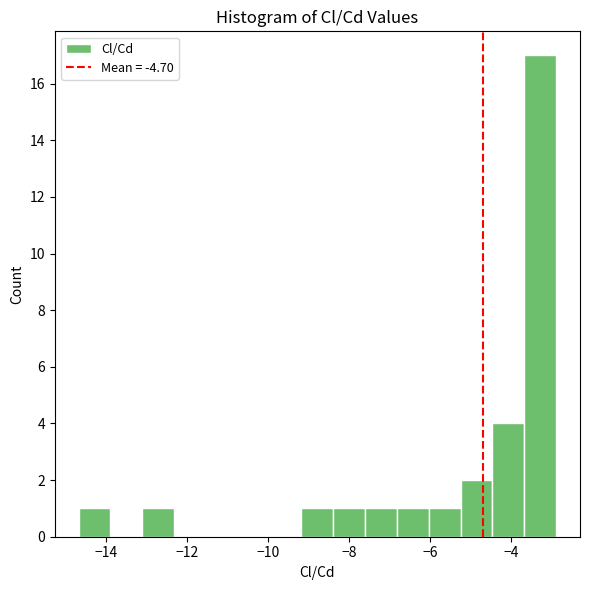

Read against the x-axis, roughly where is the centre of the tallest bar?

-3.2